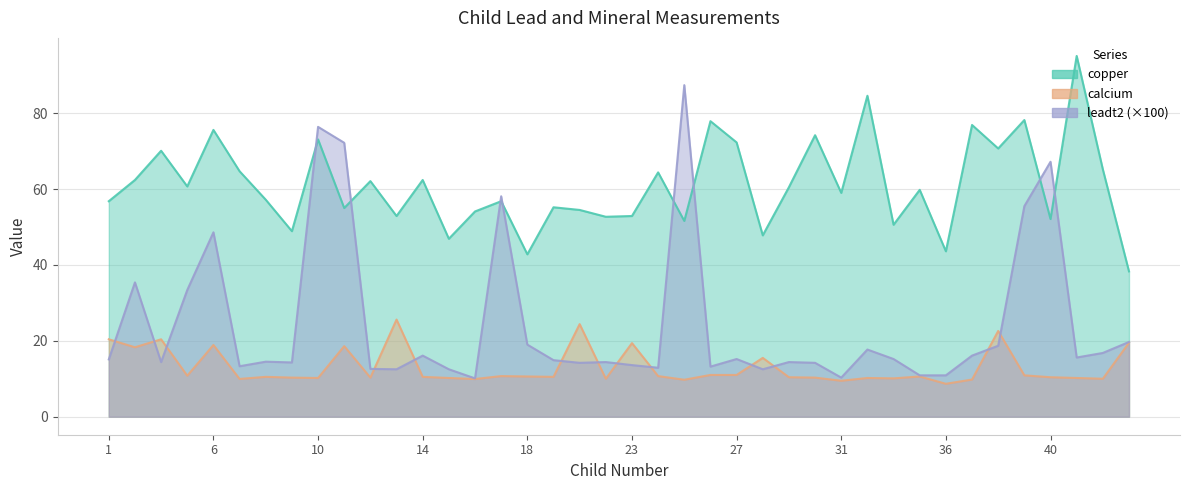

Which series has the widest spread of values?

leadt2